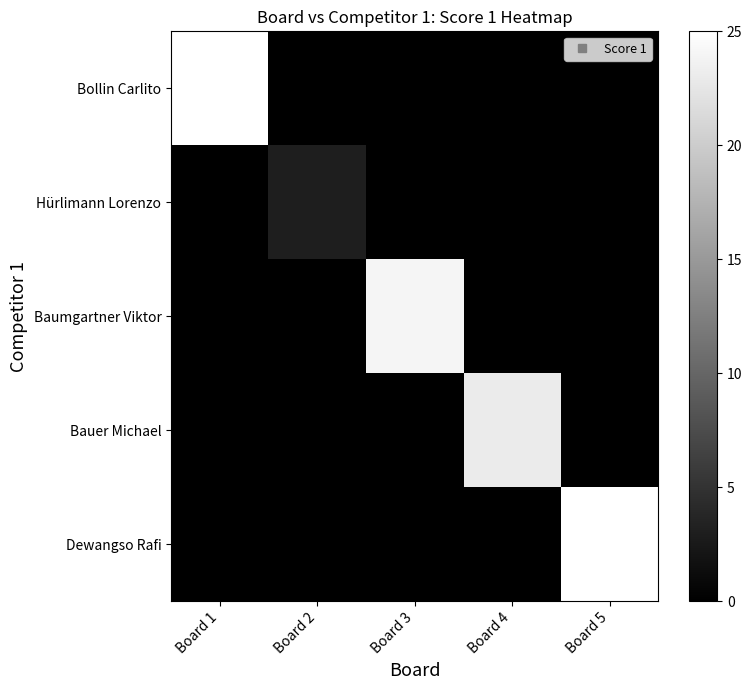

Reading left to right, extract all data points from this chart.

Bollin Carlito: Board 1=25	Board 2=0	Board 3=0	Board 4=0	Board 5=0
Hürlimann Lorenzo: Board 1=0	Board 2=3	Board 3=0	Board 4=0	Board 5=0
Baumgartner Viktor: Board 1=0	Board 2=0	Board 3=24	Board 4=0	Board 5=0
Bauer Michael: Board 1=0	Board 2=0	Board 3=0	Board 4=23	Board 5=0
Dewangso Rafi: Board 1=0	Board 2=0	Board 3=0	Board 4=0	Board 5=25